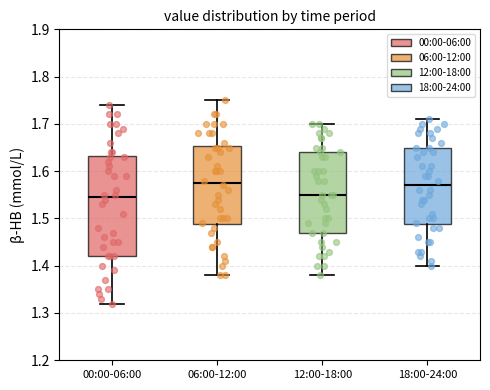

Where does the lower whisker of the box for 00:00-06:00 end on the y-axis? The values are not printed on the chart, so give them approximately, as read against the axis.

1.32